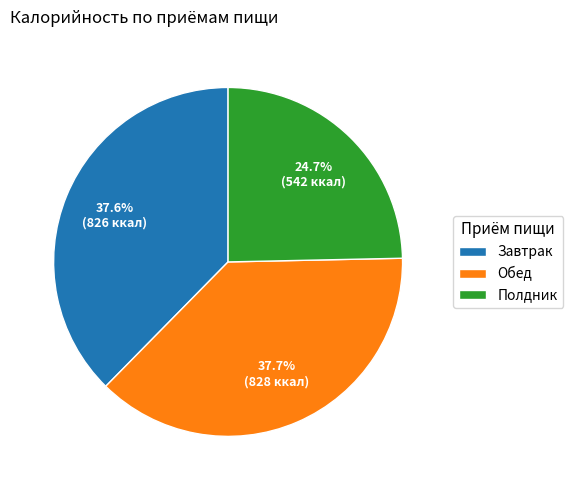

To the nearest percent, what is the difference between the largest and smallest slice percentages?

13%